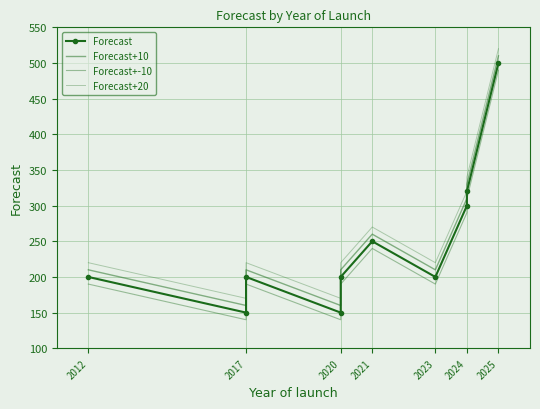

How many interior local peaks does the Forecast series have?

2